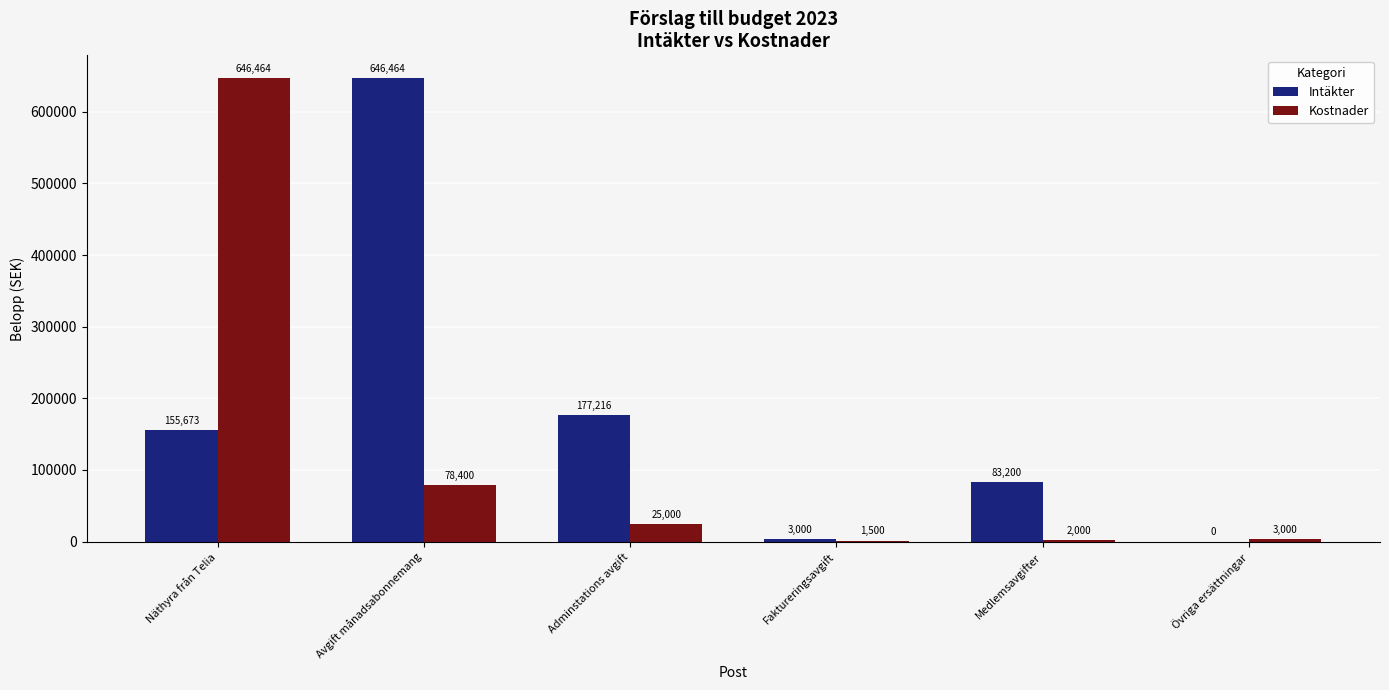

Is the value of Kostnader at Adminstations avgift greater than the value of Intäkter at Faktureringsavgift?

Yes